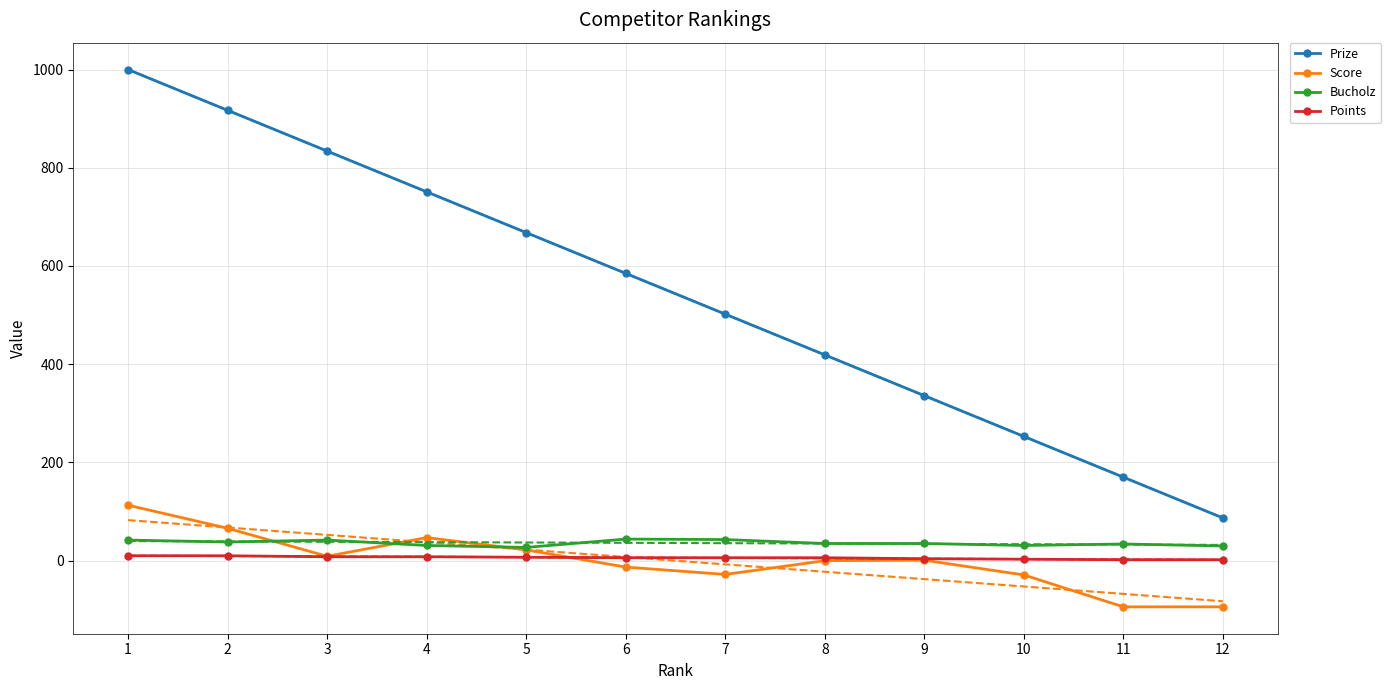

Is it true that Prize equals 502 at 7?

True